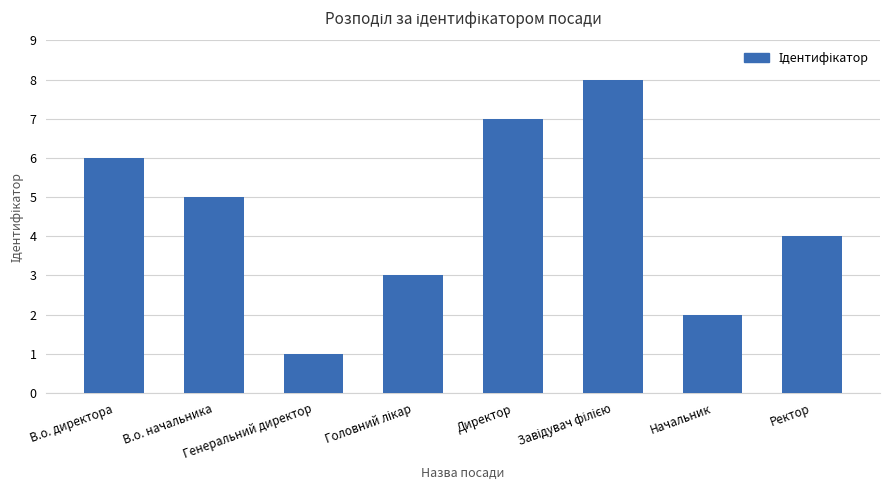

What is the approximate value at Ректор?

4